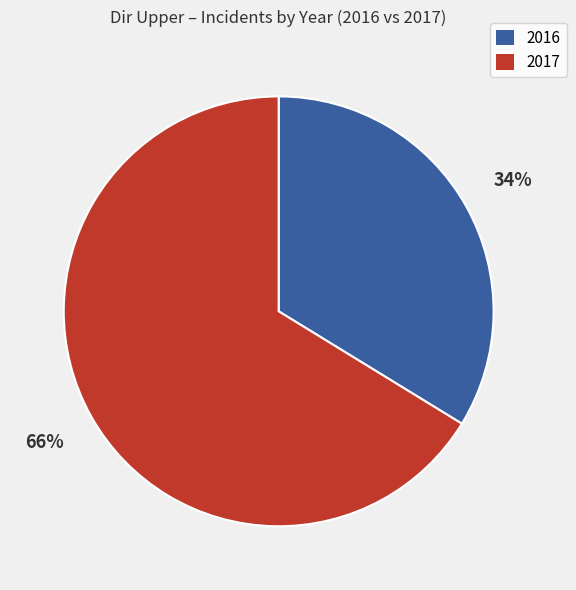

Is it true that 2016 is 41% of the pie?

False